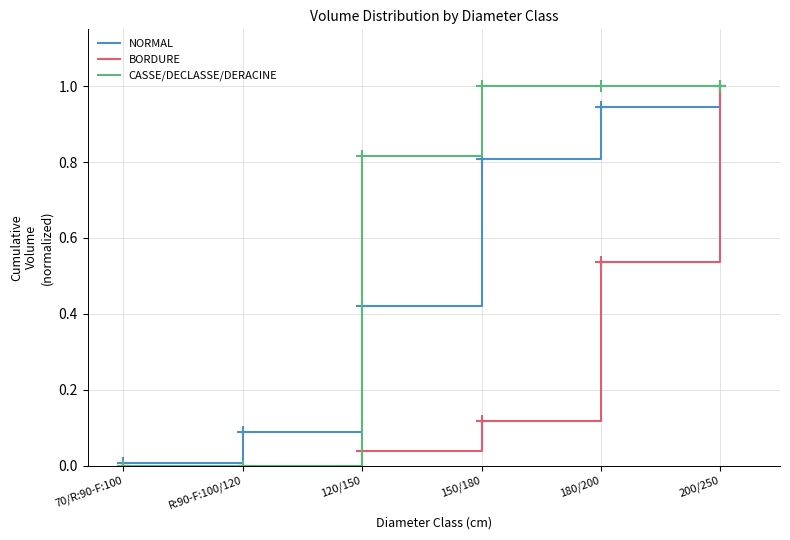

At 180/200, list the series in order from largest to smallest.

CASSE/DECLASSE/DERACINE, NORMAL, BORDURE